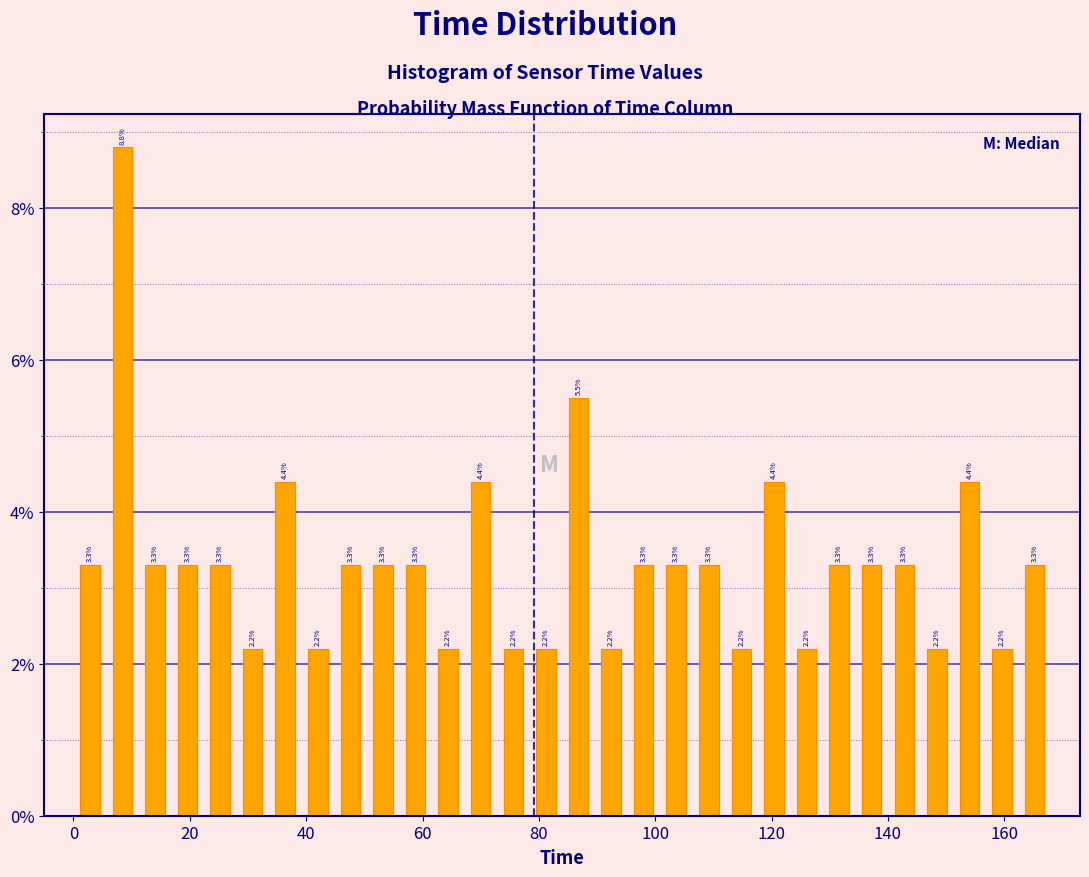

Around what value on the x-axis is the tallest bar? Give the approximate position of its centre, as read against the axis.

8